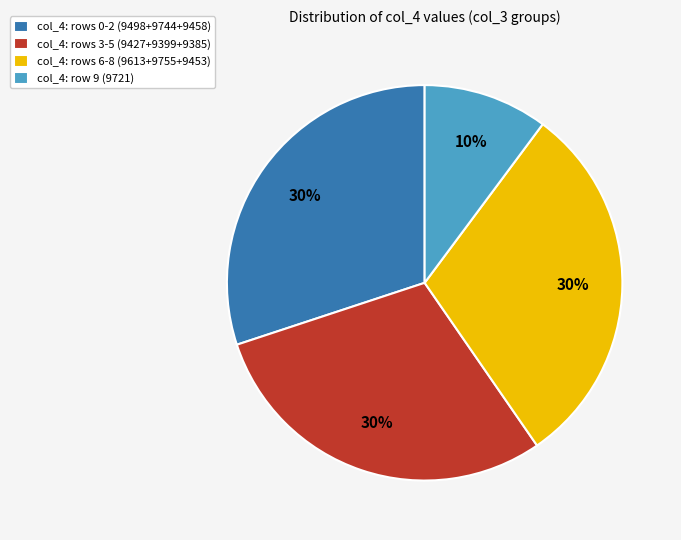

How many slices are in this pie chart?

4